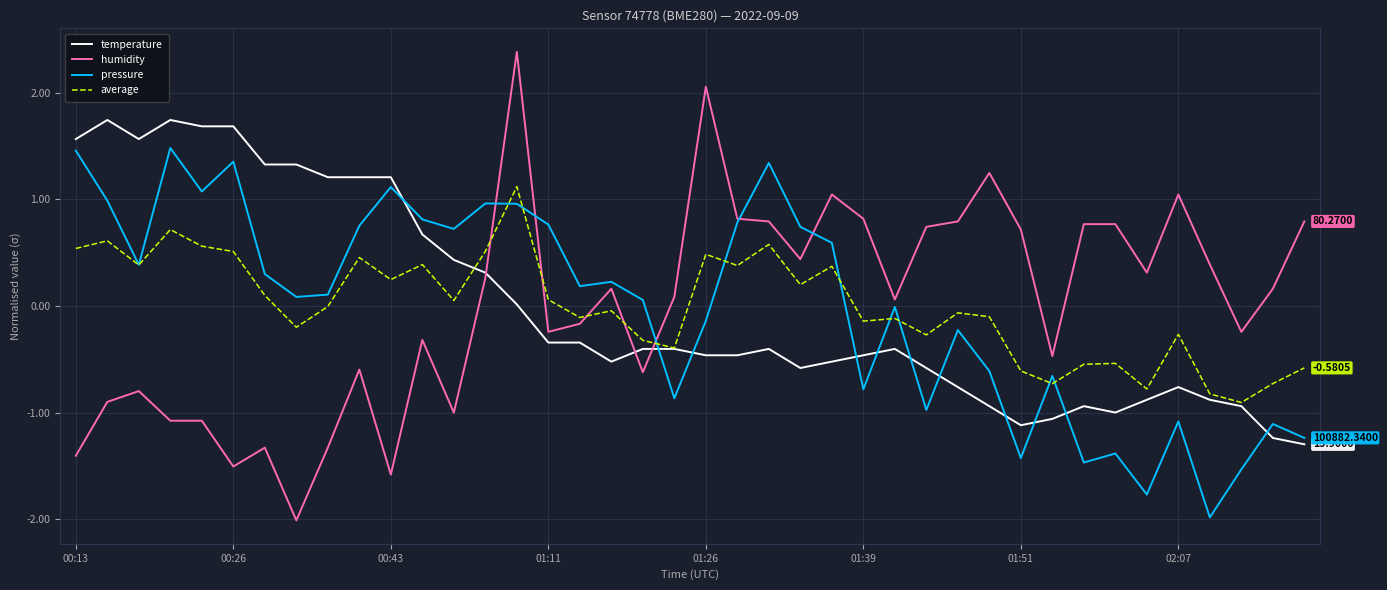

True or false: humidity and temperature cross at least once.

True